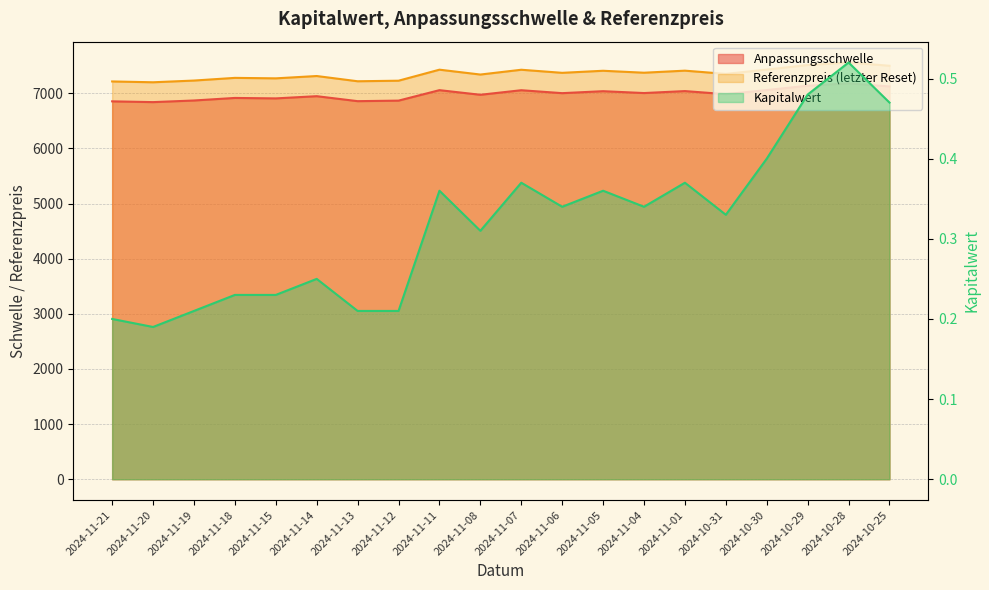

Count the number of data series in this chart.

3